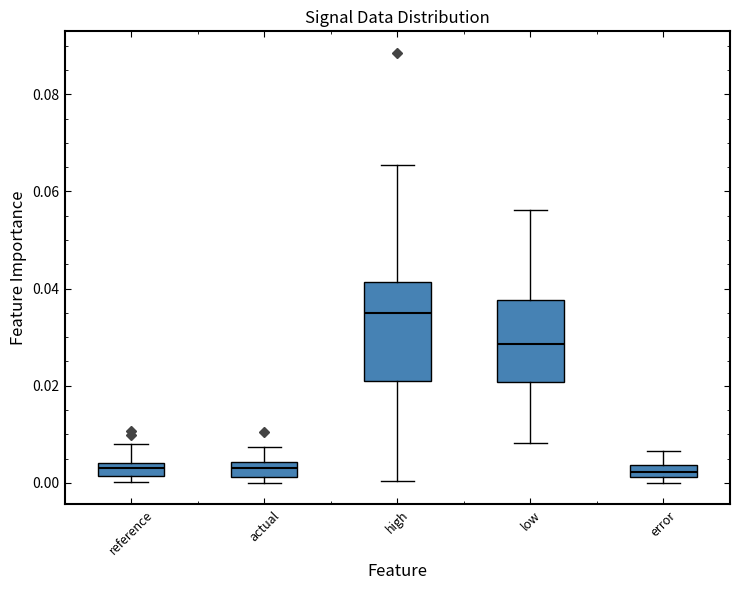

Which box is the tallest, from its lower edge to its upper edge?

high